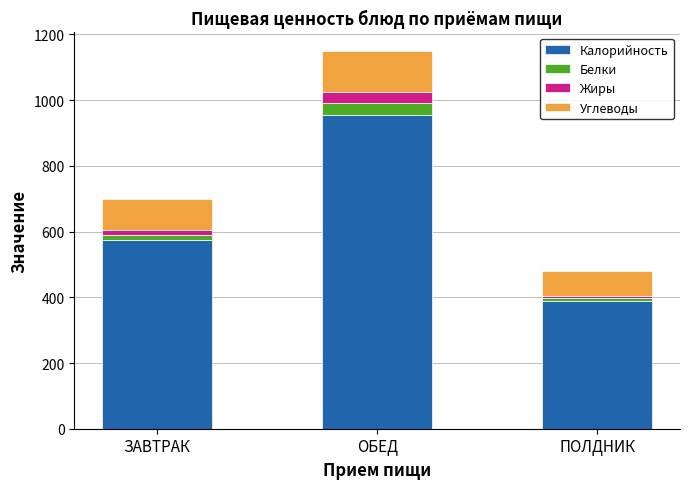

Reading right to left, what are the values for Калорийность?

390.0	955.0	575.0